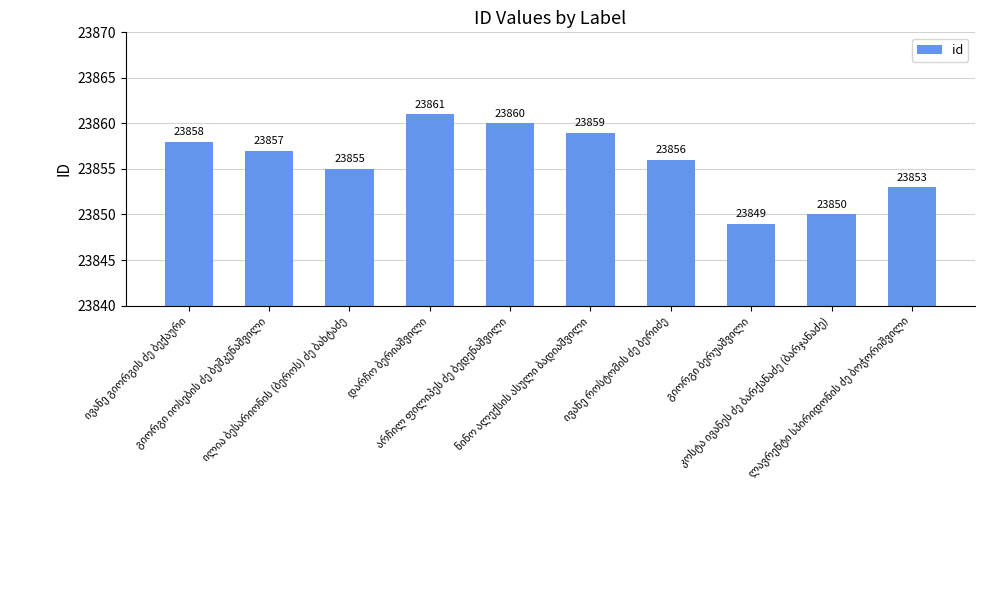

What is the value of the 9th bar from the left?

23850